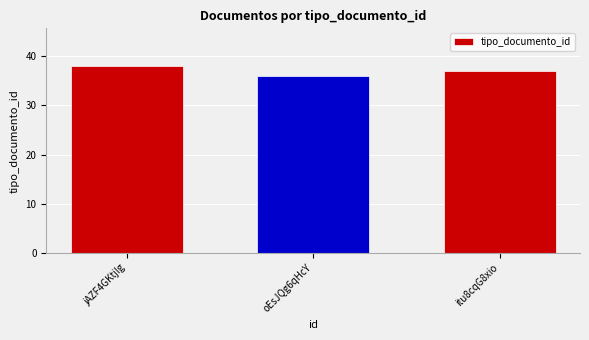

Approximately how many times larger is the value at jAZF4GKtjIg compared to itu8cqG8xio?

1.0